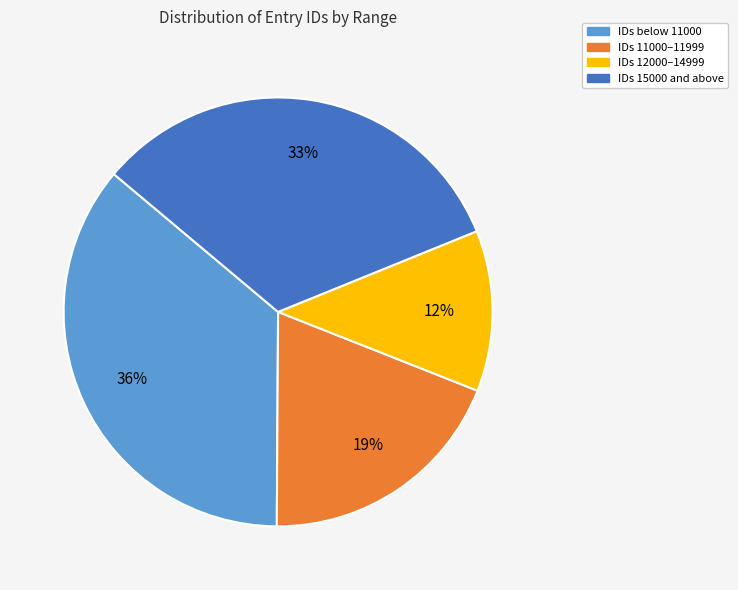

The IDs 15000 and above slice represents 33% of the pie. True or false?

True